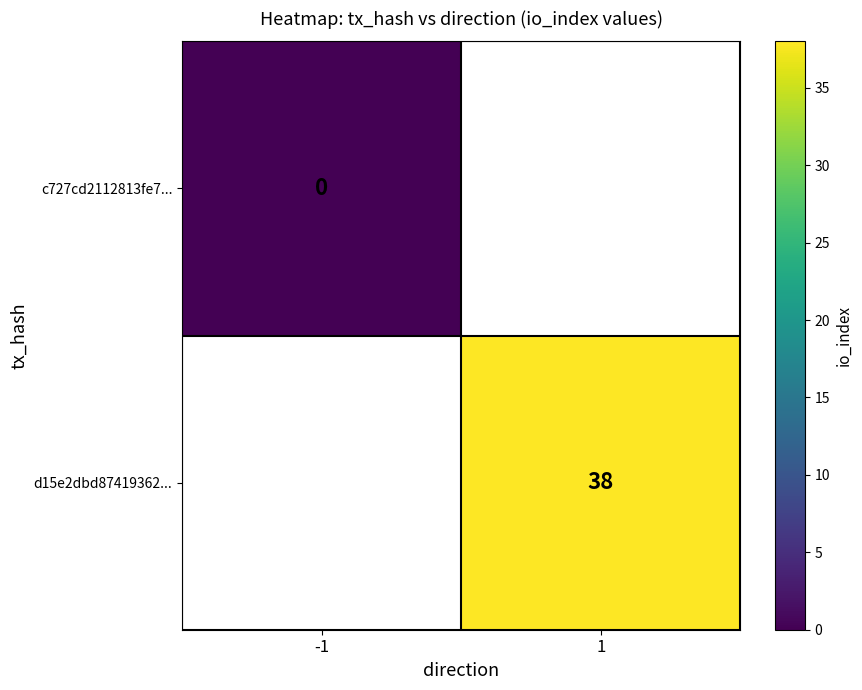

The value of d15e2dbd87419362... at 1 is 26. True or false?

False